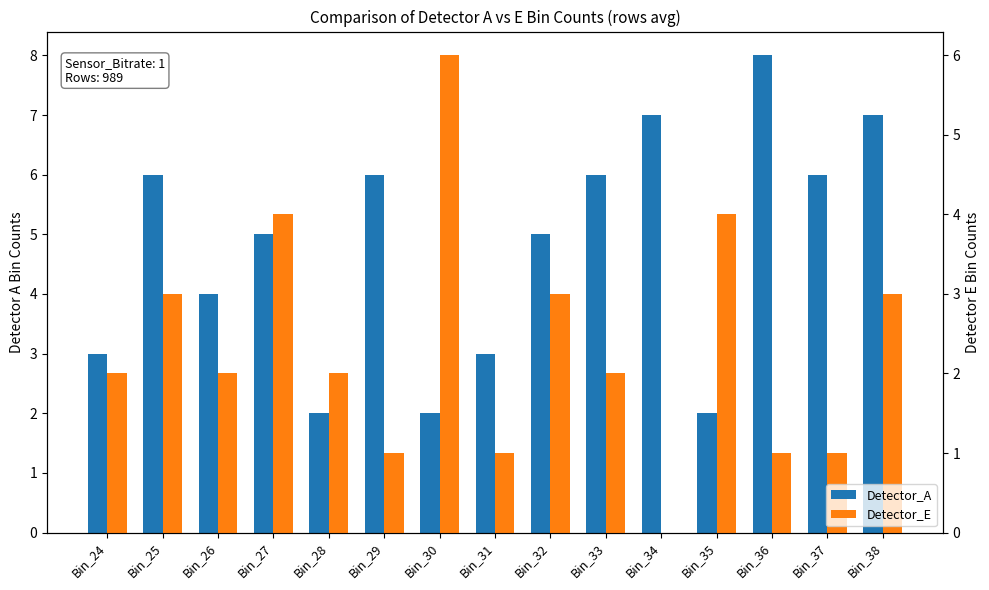

Does the chart contain stacked bars?

No